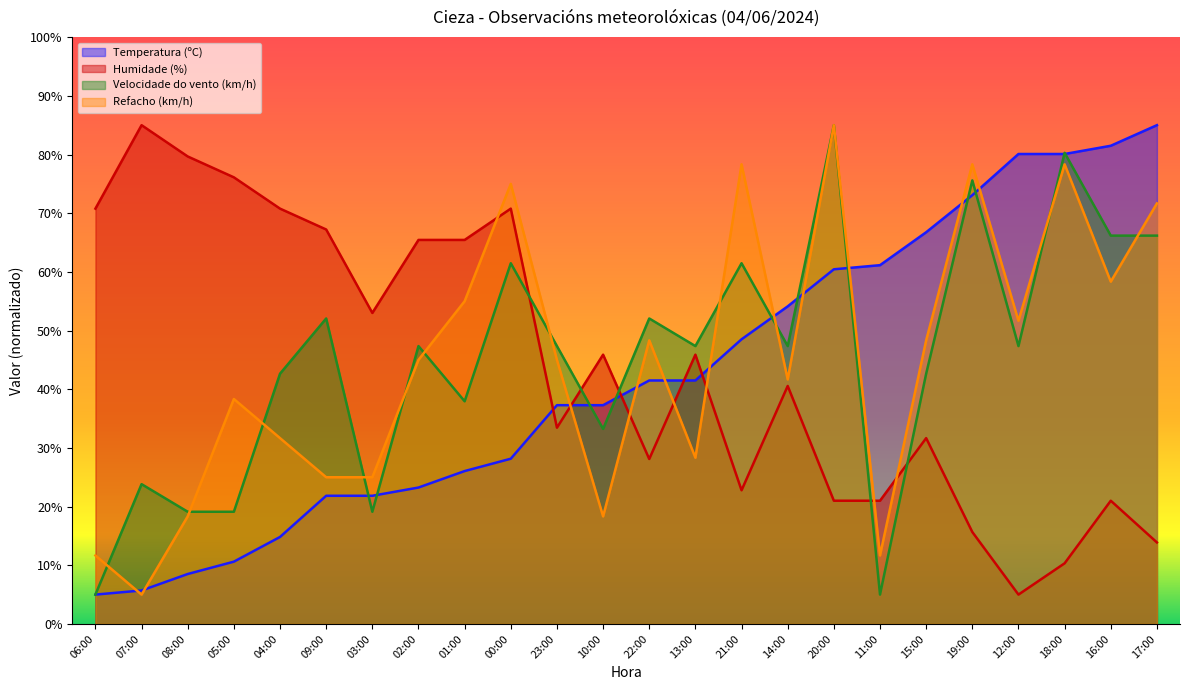

How many data points in Refacho (km/h) are above 45?

11